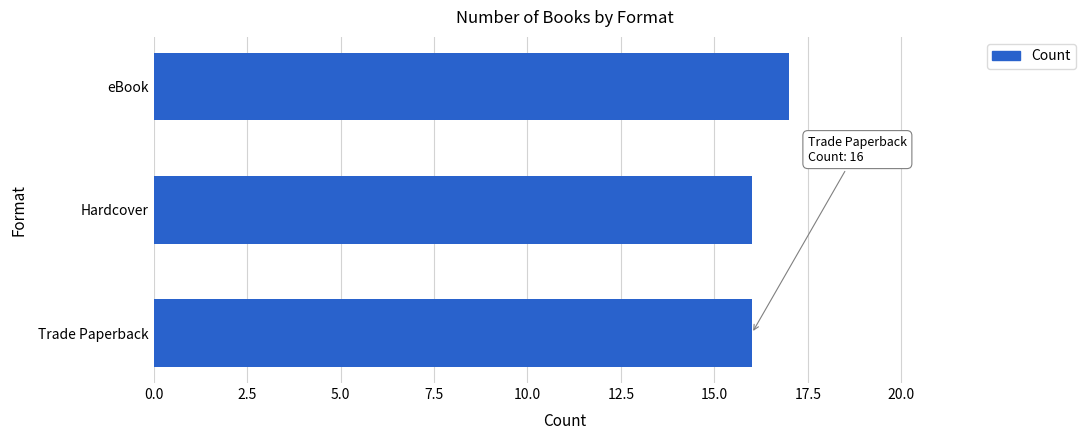

Reading bottom to top, list all the values displayed in this chart.

16	16	17